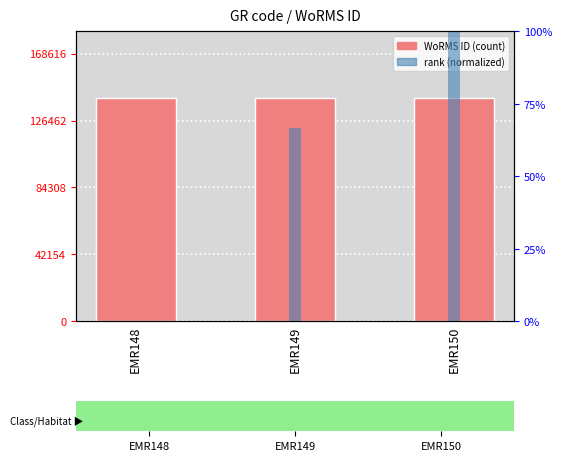

Reading right to left, transcribe all the data shown in this chart.

WoRMS ID: 140513.0	140512.0	140510.0
rank (normalized): 100.0	66.7	0.0